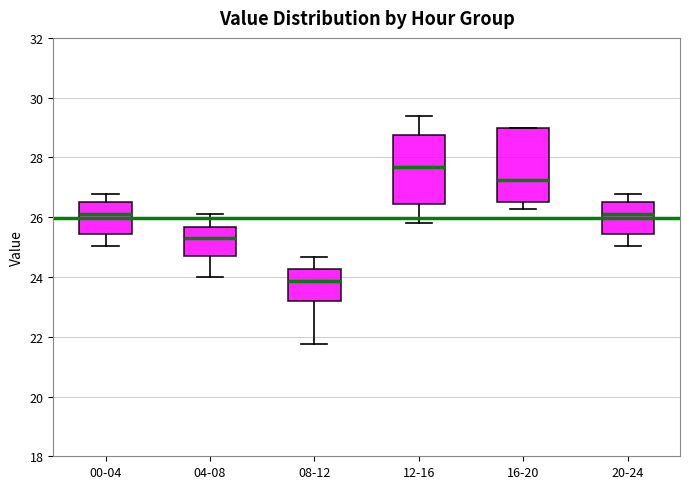

Which box has the highest median line?

12-16